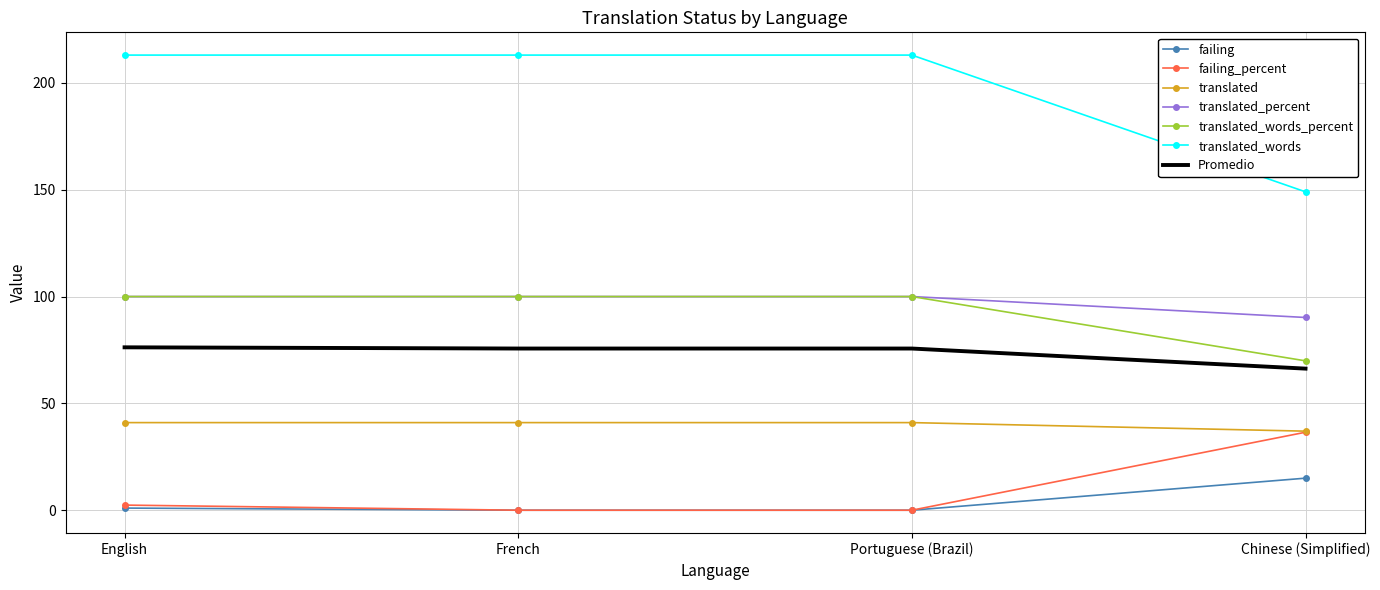

What is the total value across all series at English?

533.6